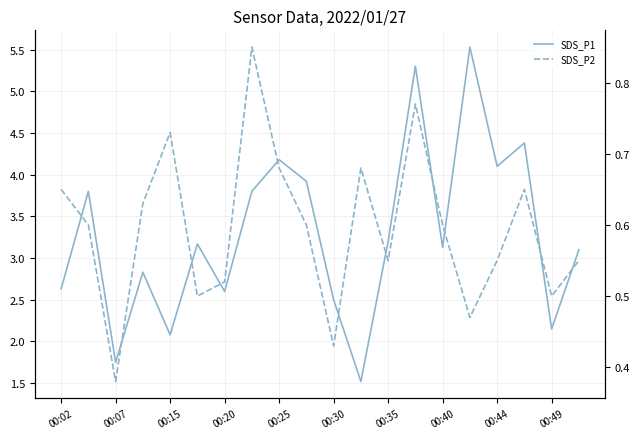

What are all the series names shown in the legend?

SDS_P1, SDS_P2